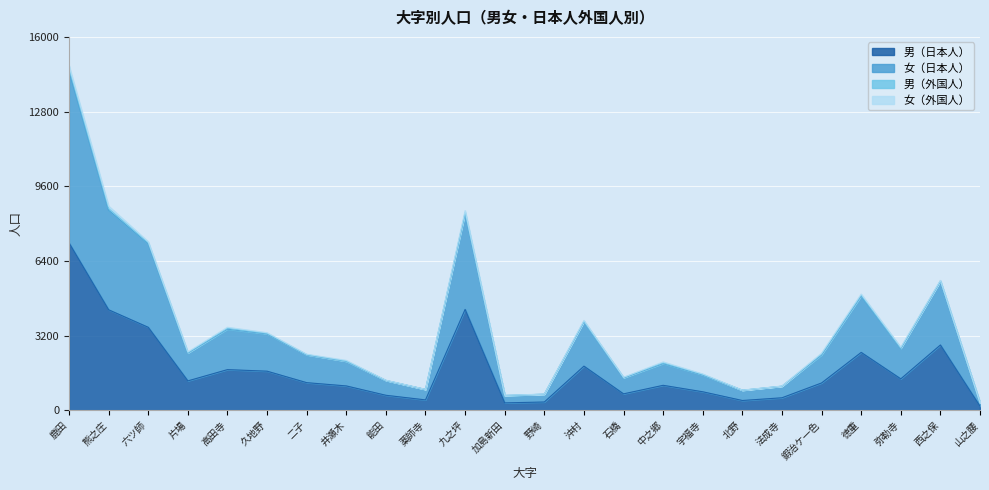

What is the total value across all series at 野崎?

690